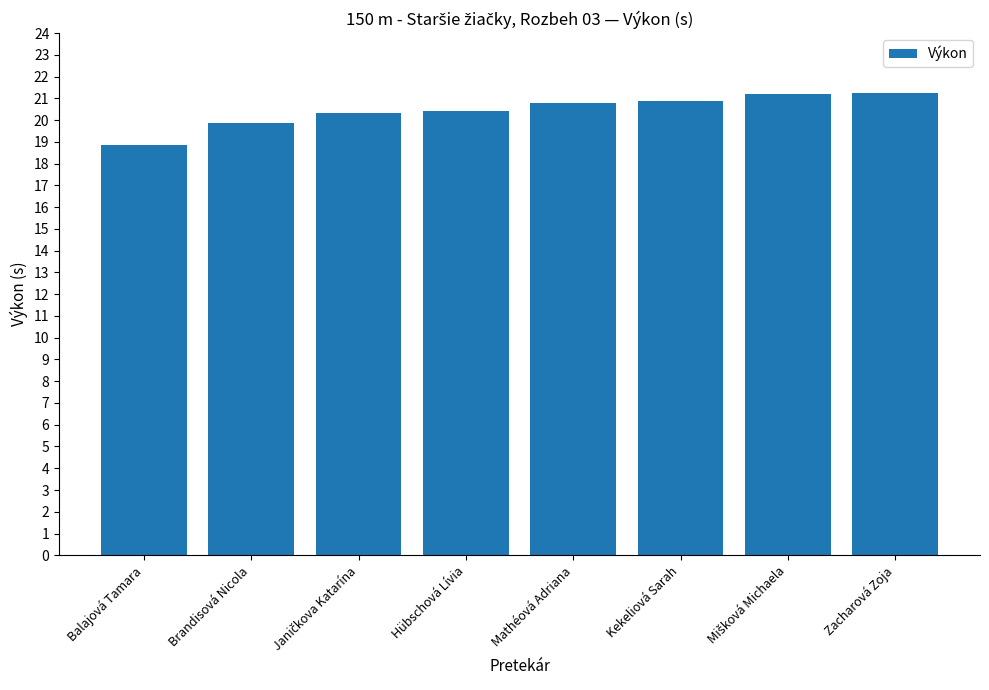

What is the average value?

20.5